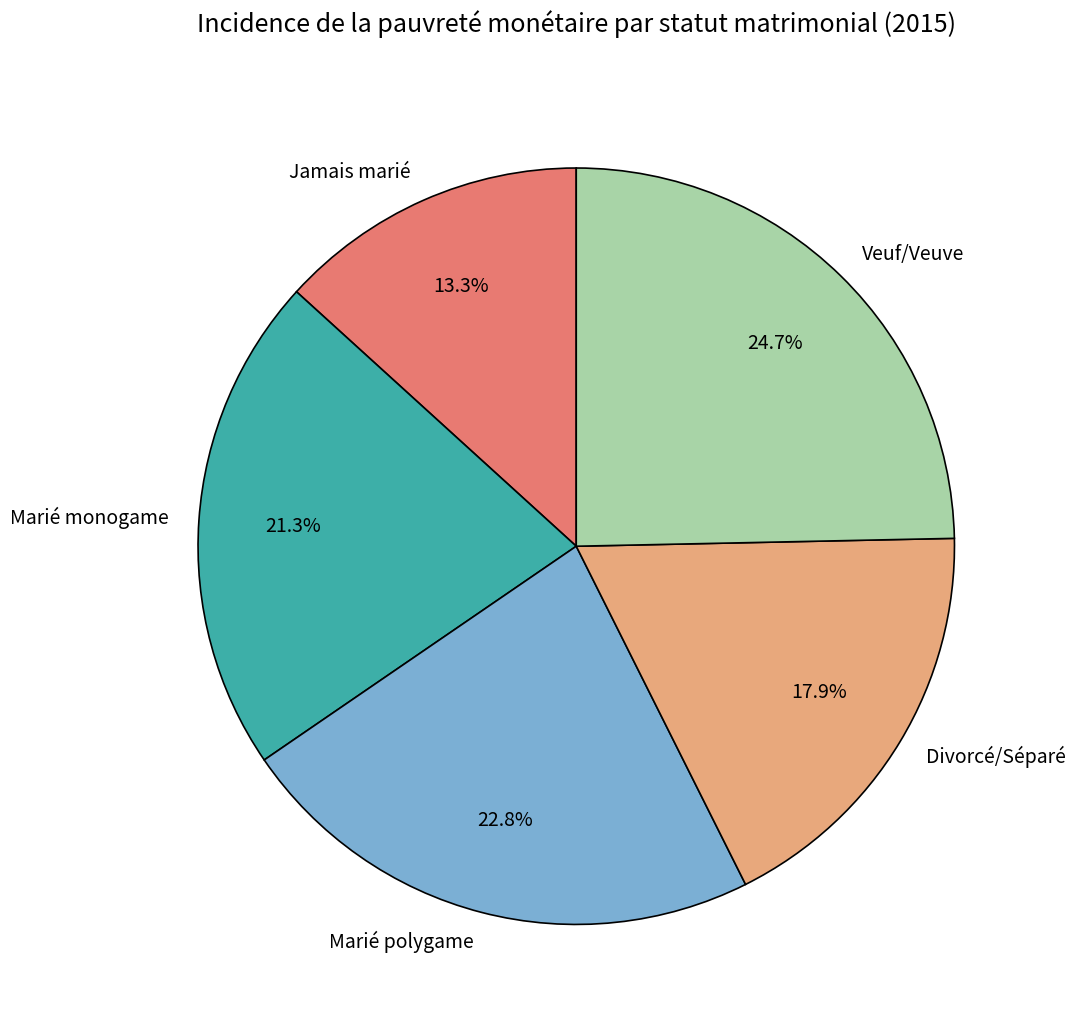

Which slice is the smallest?

Jamais marié